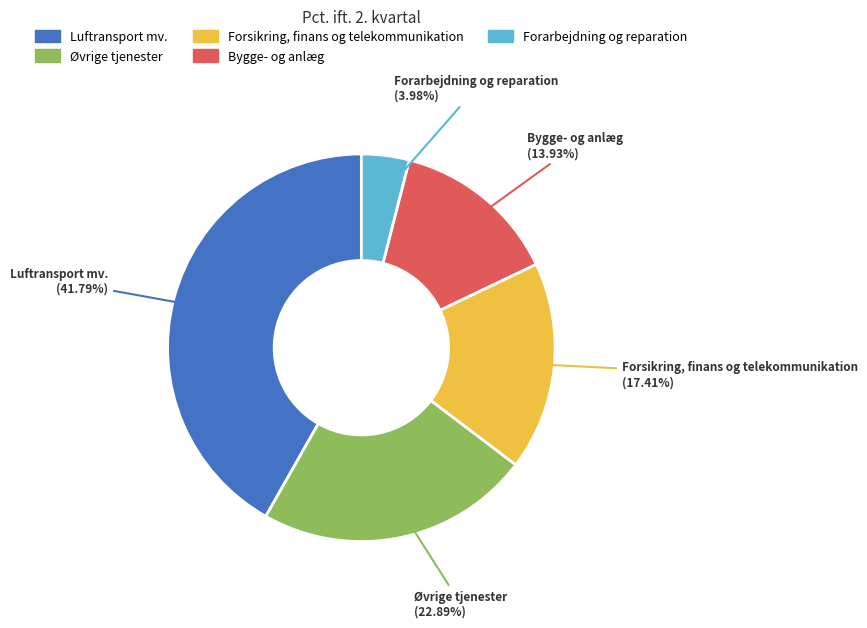

How many slices are in this pie chart?

5